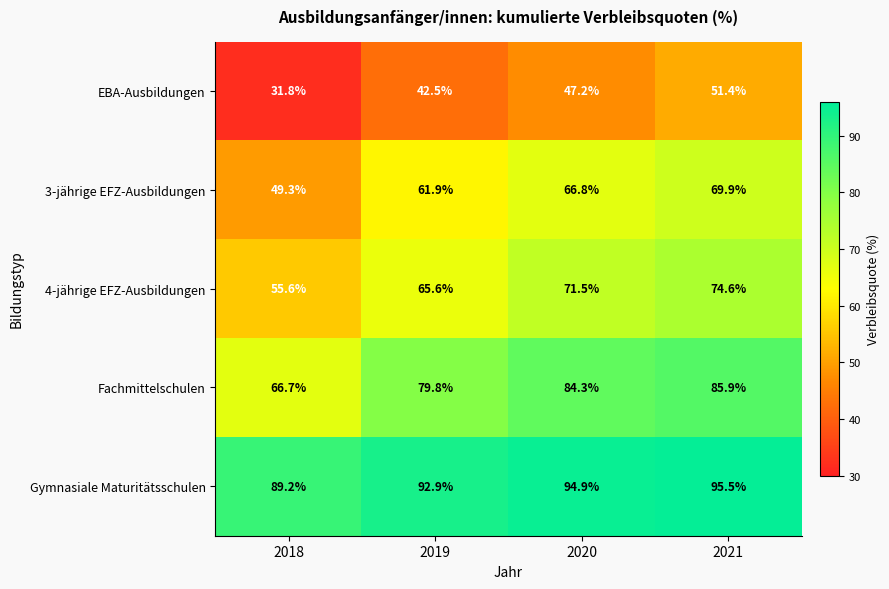

At which label is Fachmittelschulen closest to 76?

2019